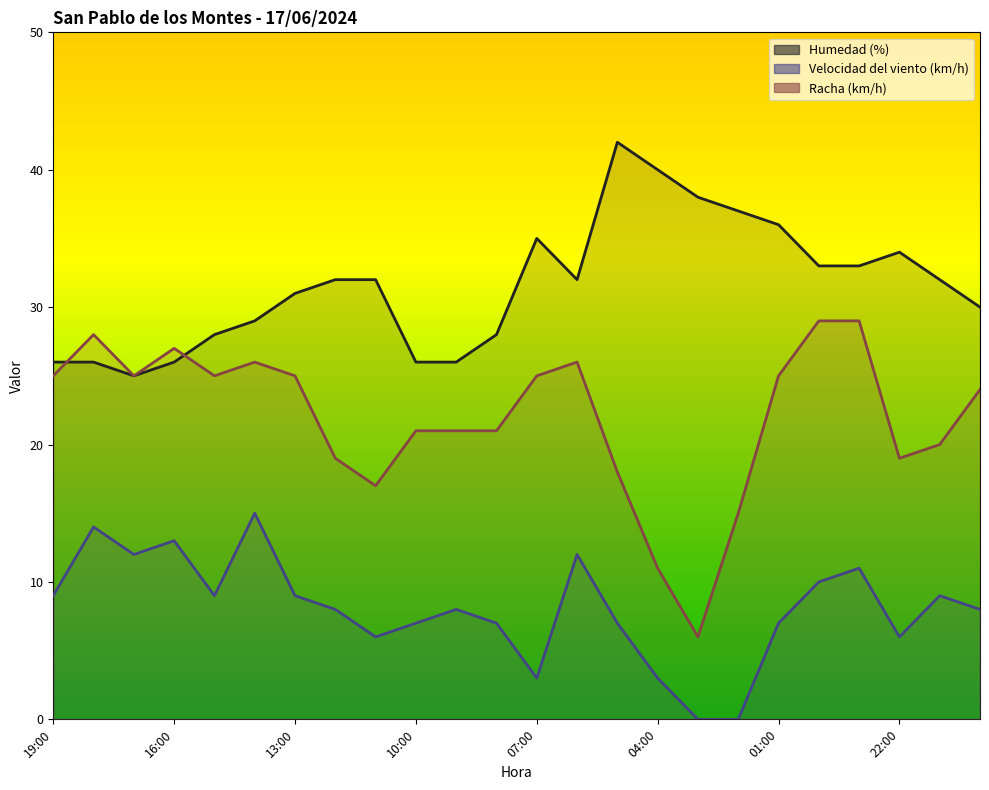

How many lines are shown in the chart?

3